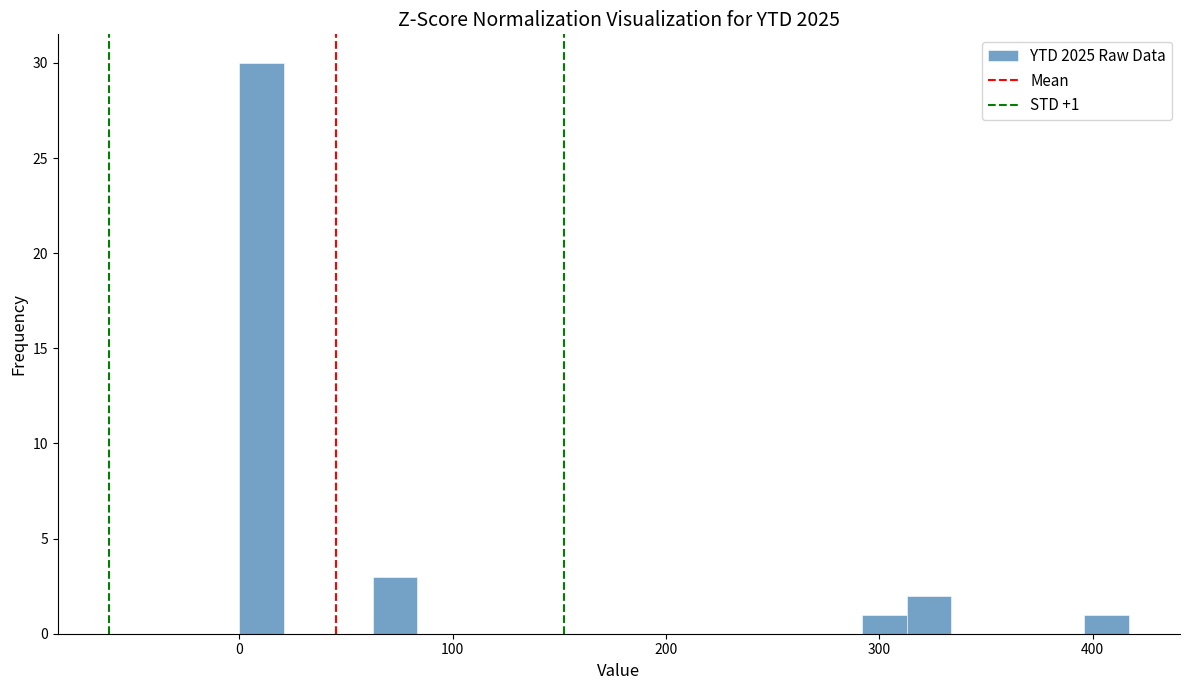

Read against the x-axis, roughly where is the centre of the tallest bar?

10